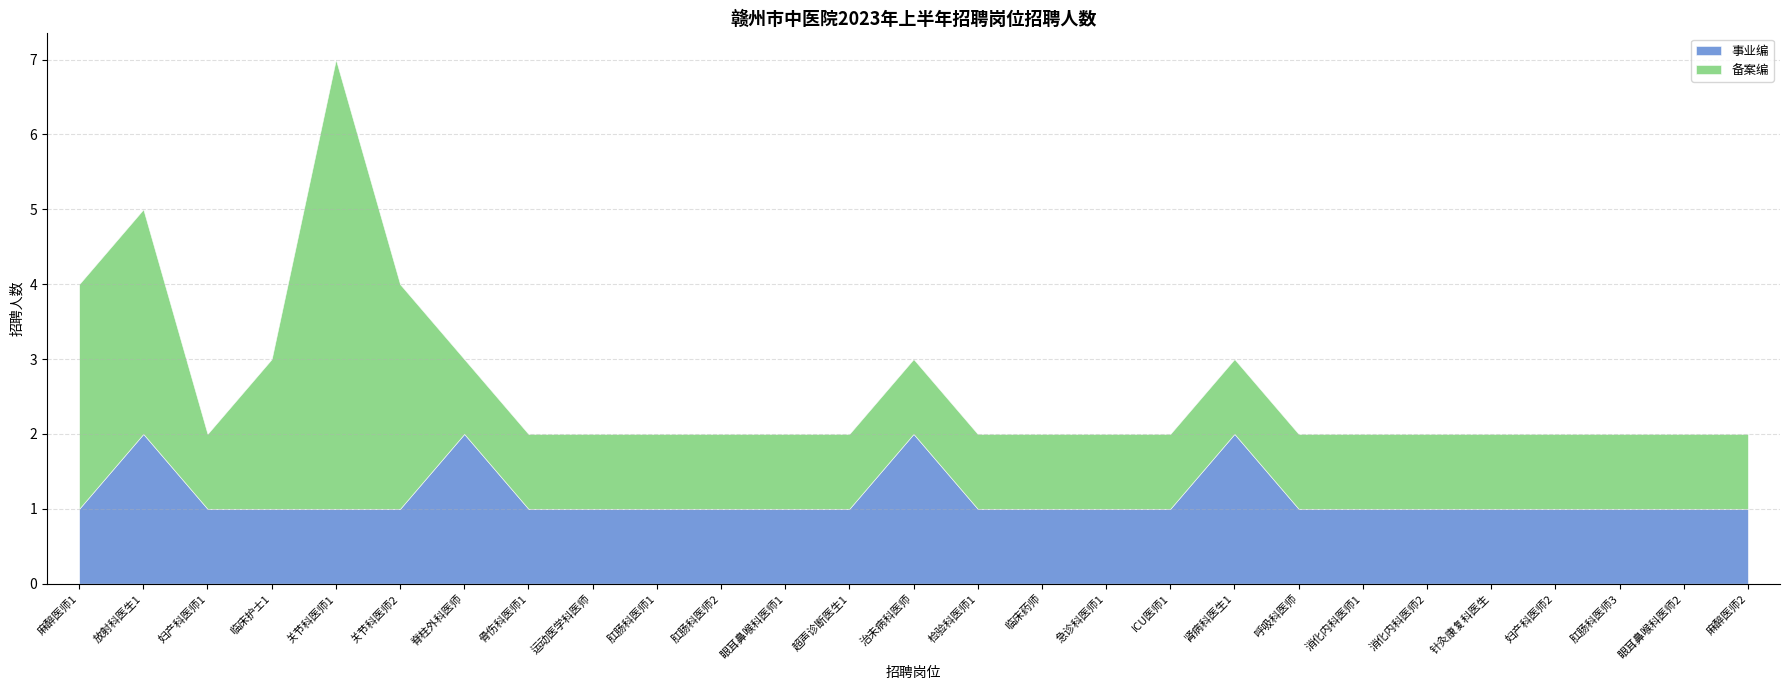

True or false: 事业编 has a value of 2 at 消化内科医师2.

False